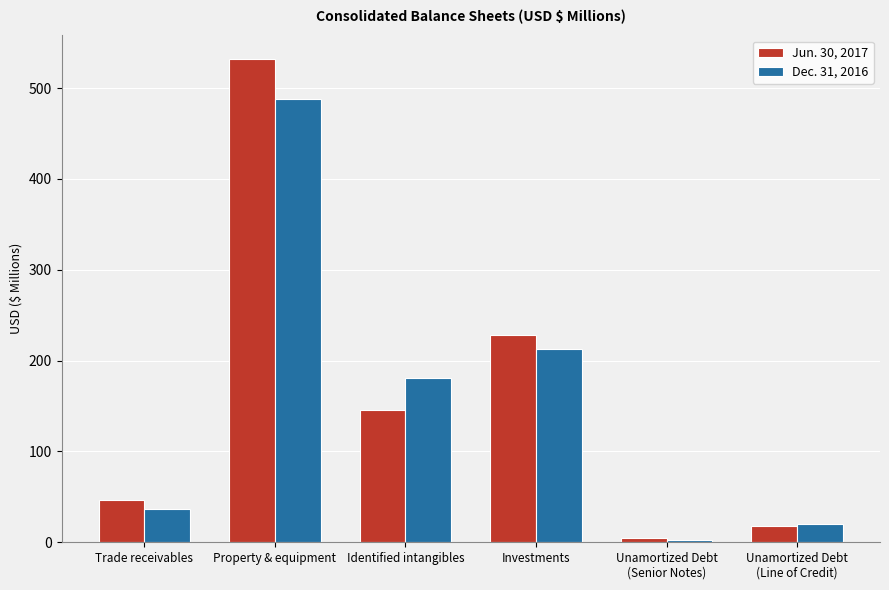

Which series changed the most between Identified intangibles and Unamortized Debt
(Senior Notes)?

Dec. 31, 2016